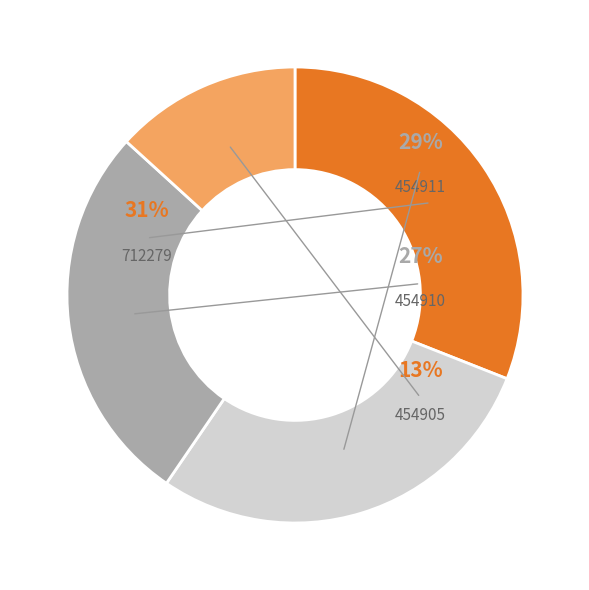

Approximately how many times larger is the value at 712279 compared to 454905?

2.3